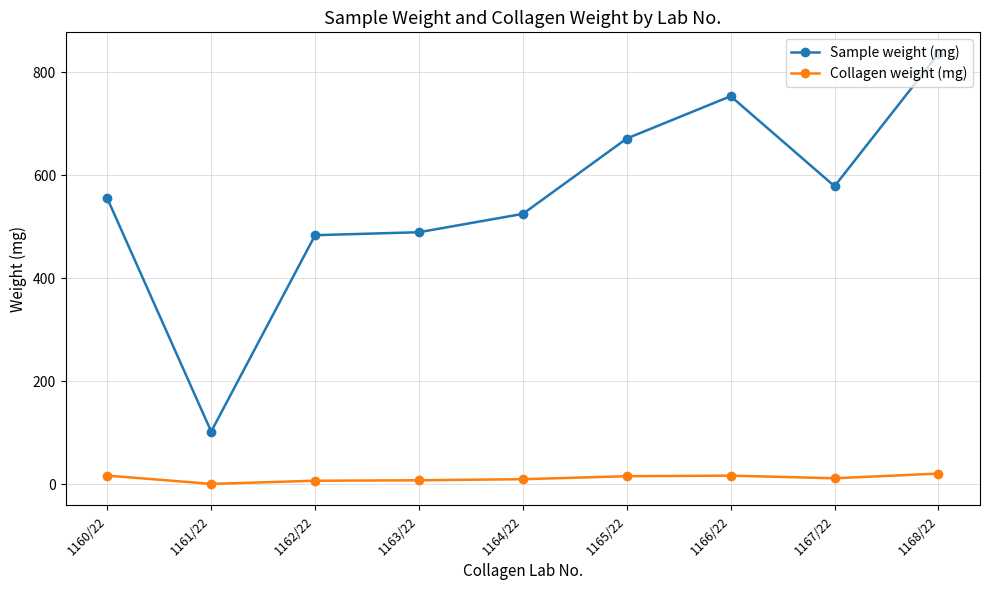

Which series has the largest total across all categories?

Sample weight (mg)